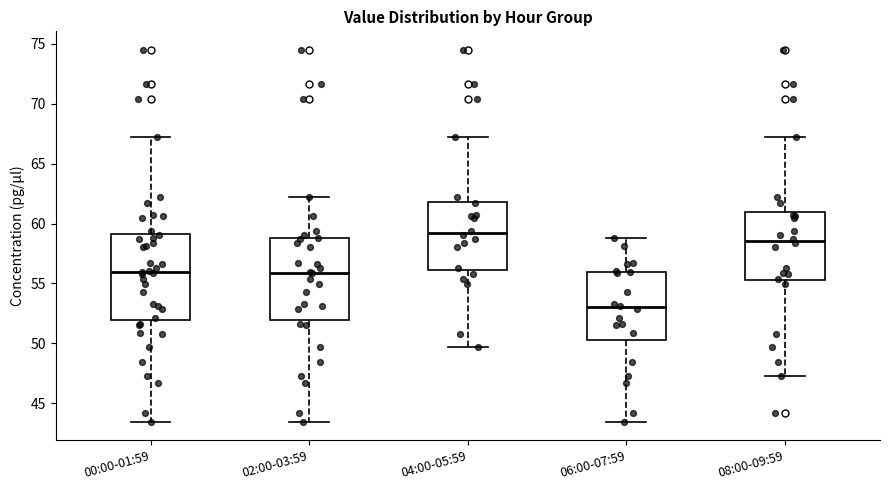

Which box has the lowest median line?

06:00-07:59